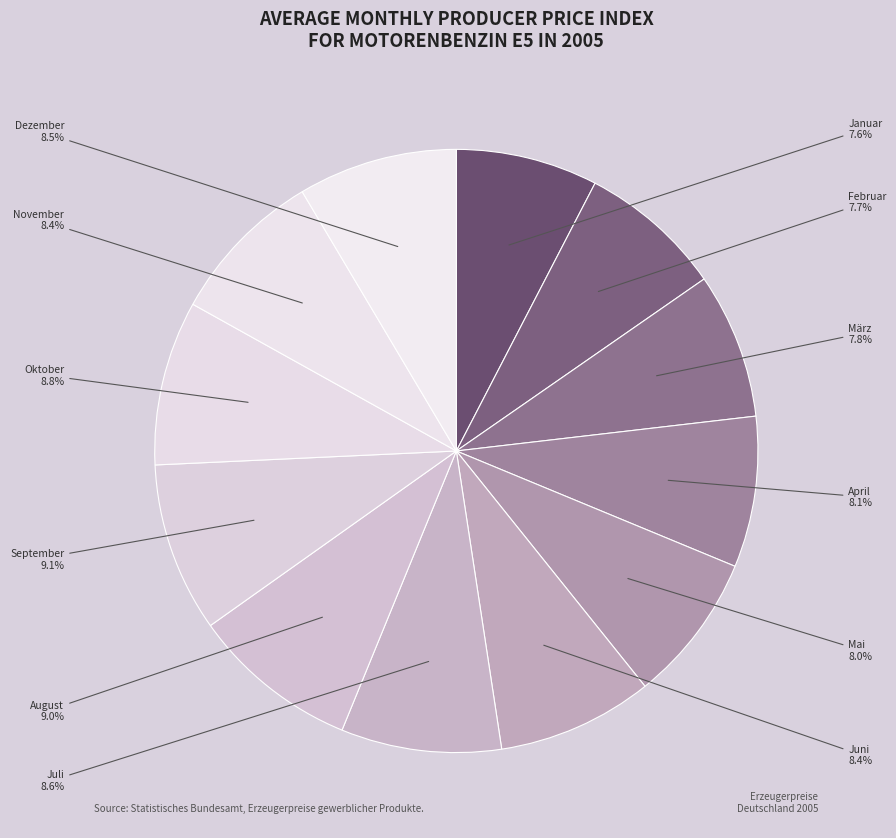

What is the ratio of the value at Juni to the value at Juli?

1.0